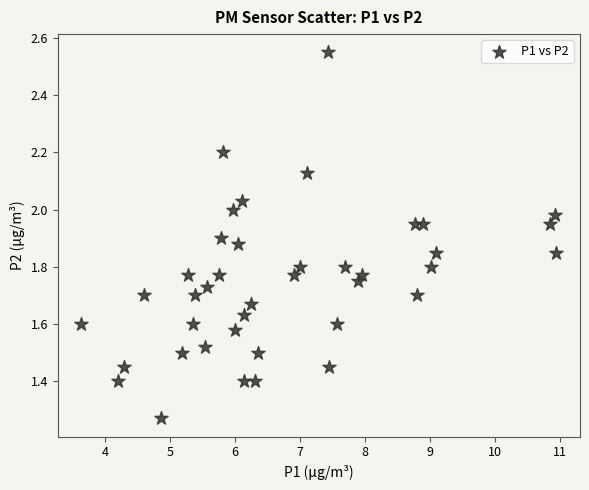

What is the range of X values (max minus min)?

7.3